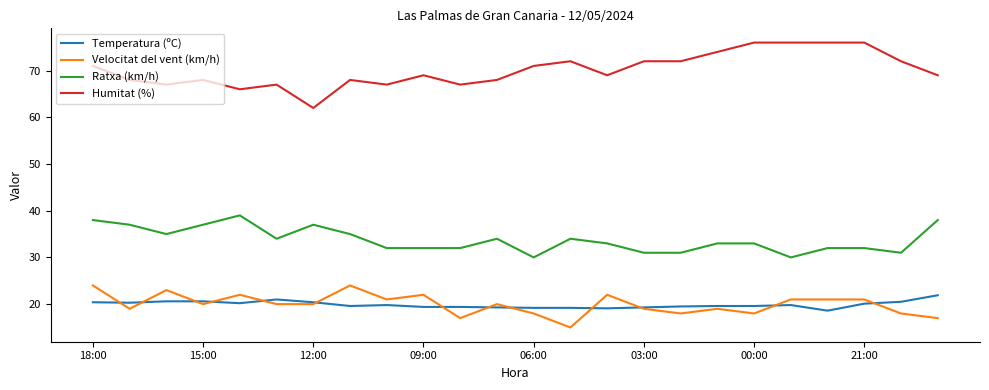

Which series has the largest total across all categories?

Humitat (%)